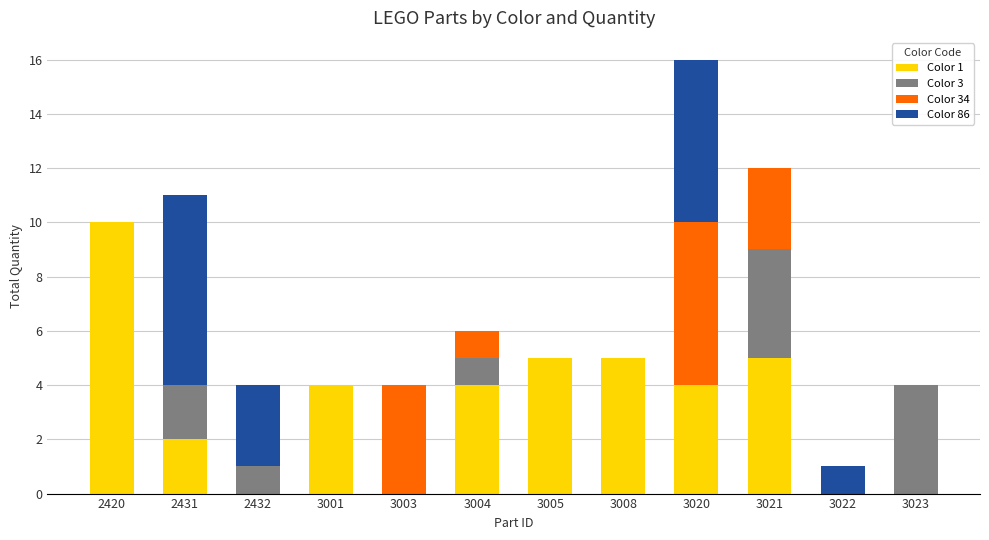

Is it true that Color 1 equals -5 at 3023?

False